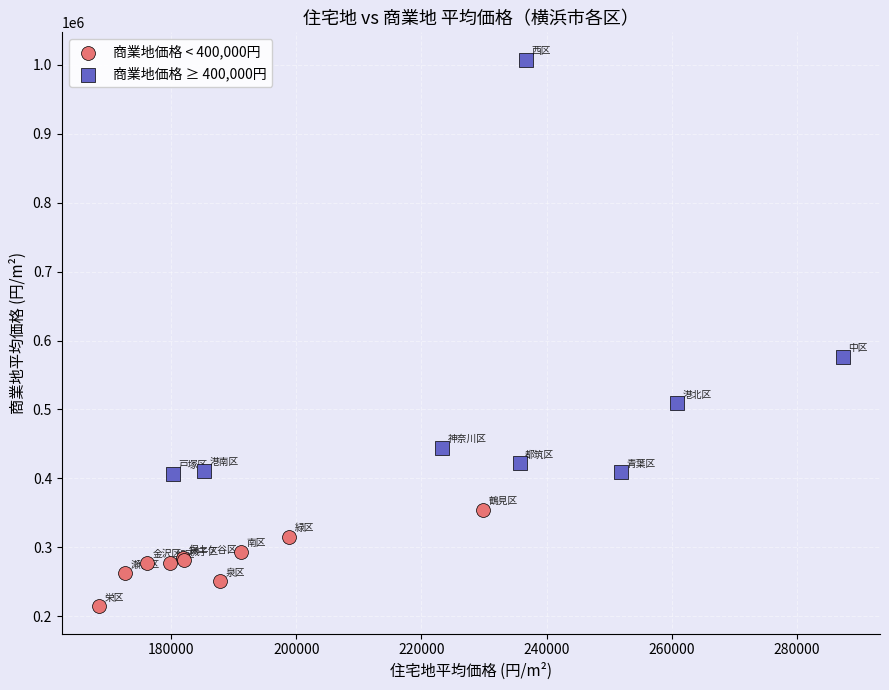

Which series reaches the maximum Y coordinate?

商業地価格 ≥ 400,000円